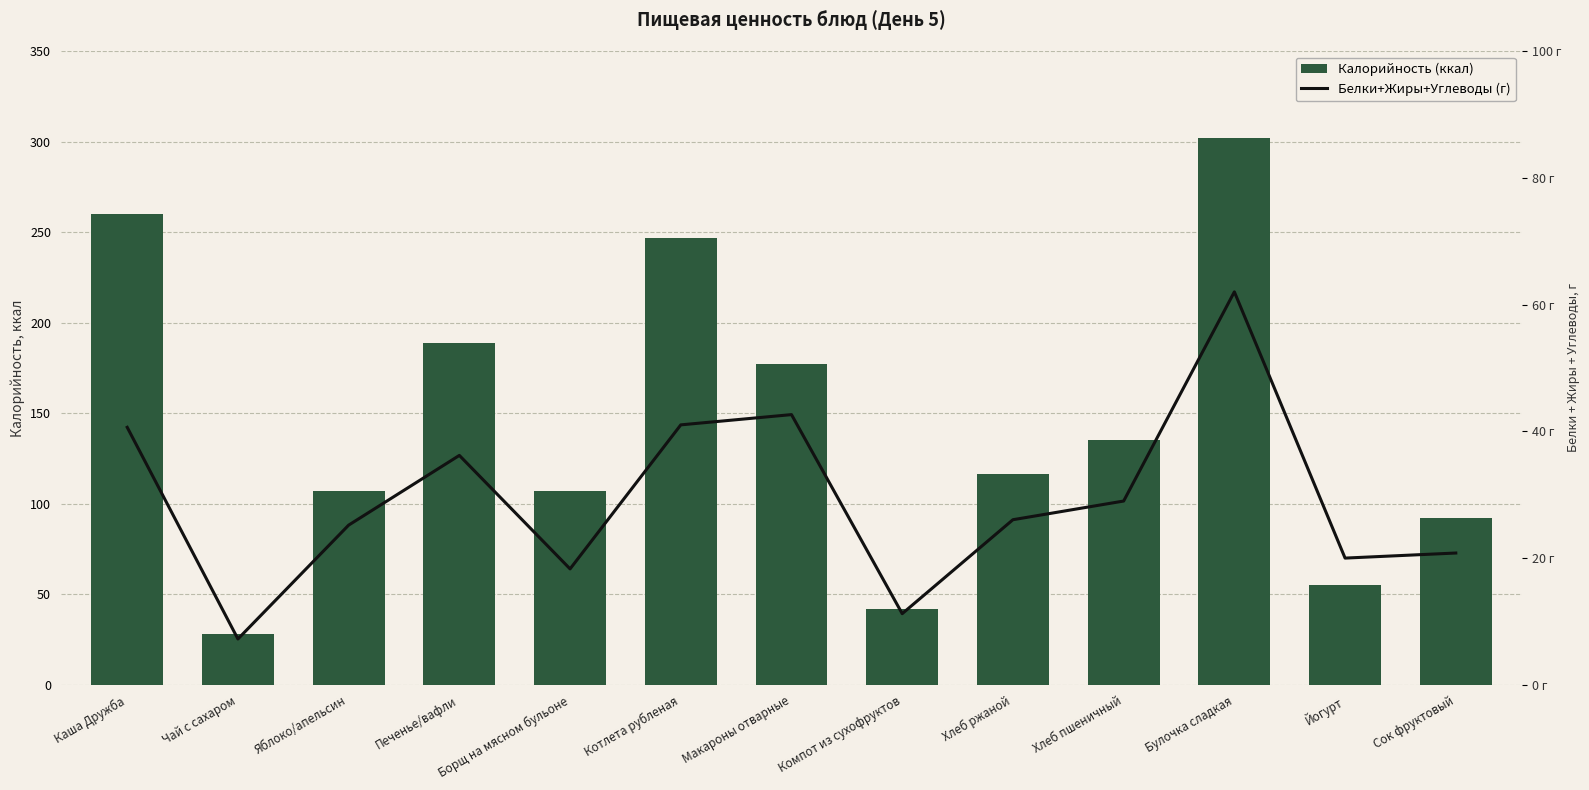

What are all the series names shown in the legend?

Калорийность (ккал), Белки+Жиры+Углеводы (г)